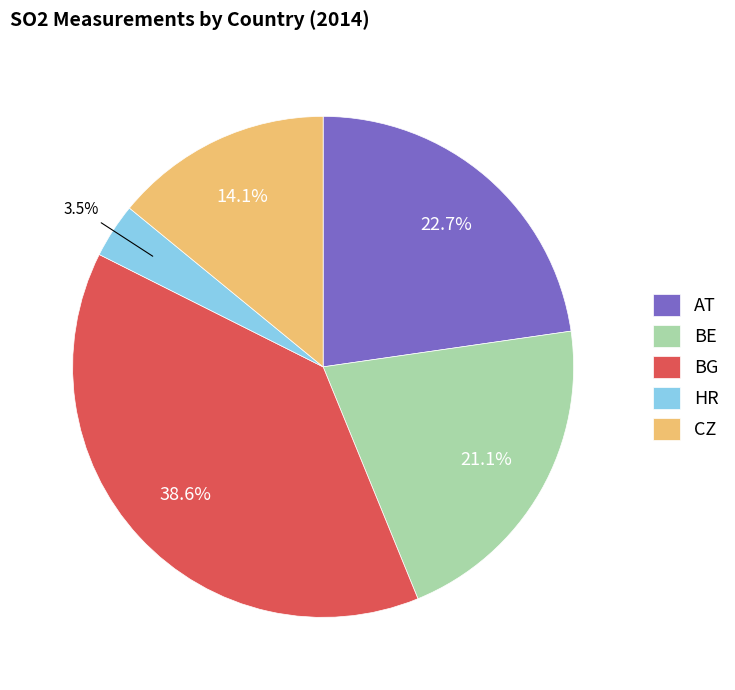

To the nearest percent, what is the difference between the largest and smallest slice percentages?

35%